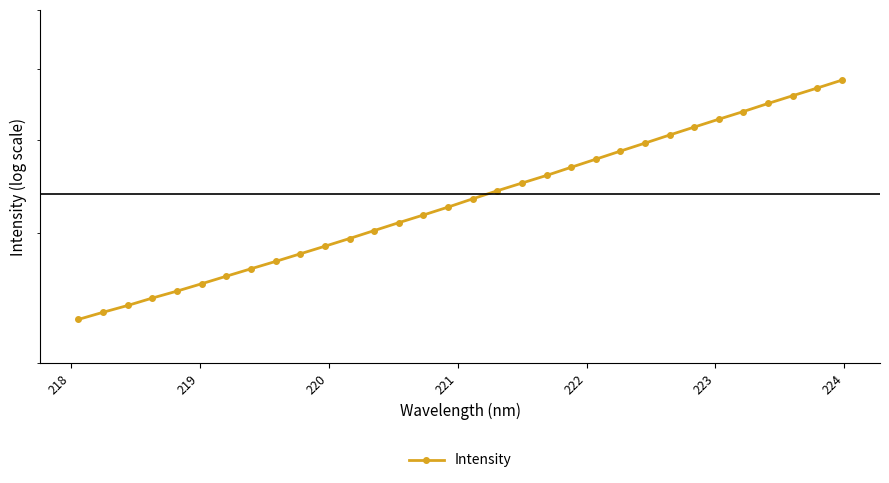

What is the maximum value shown in the chart?

4823.5